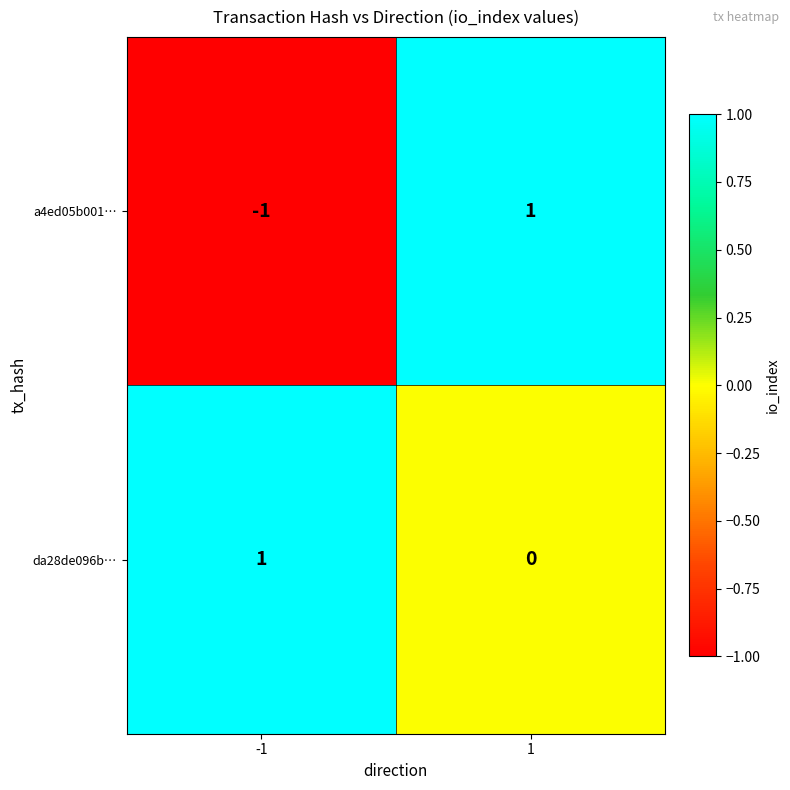

Which series changed the most between -1 and 1?

a4ed05b001…